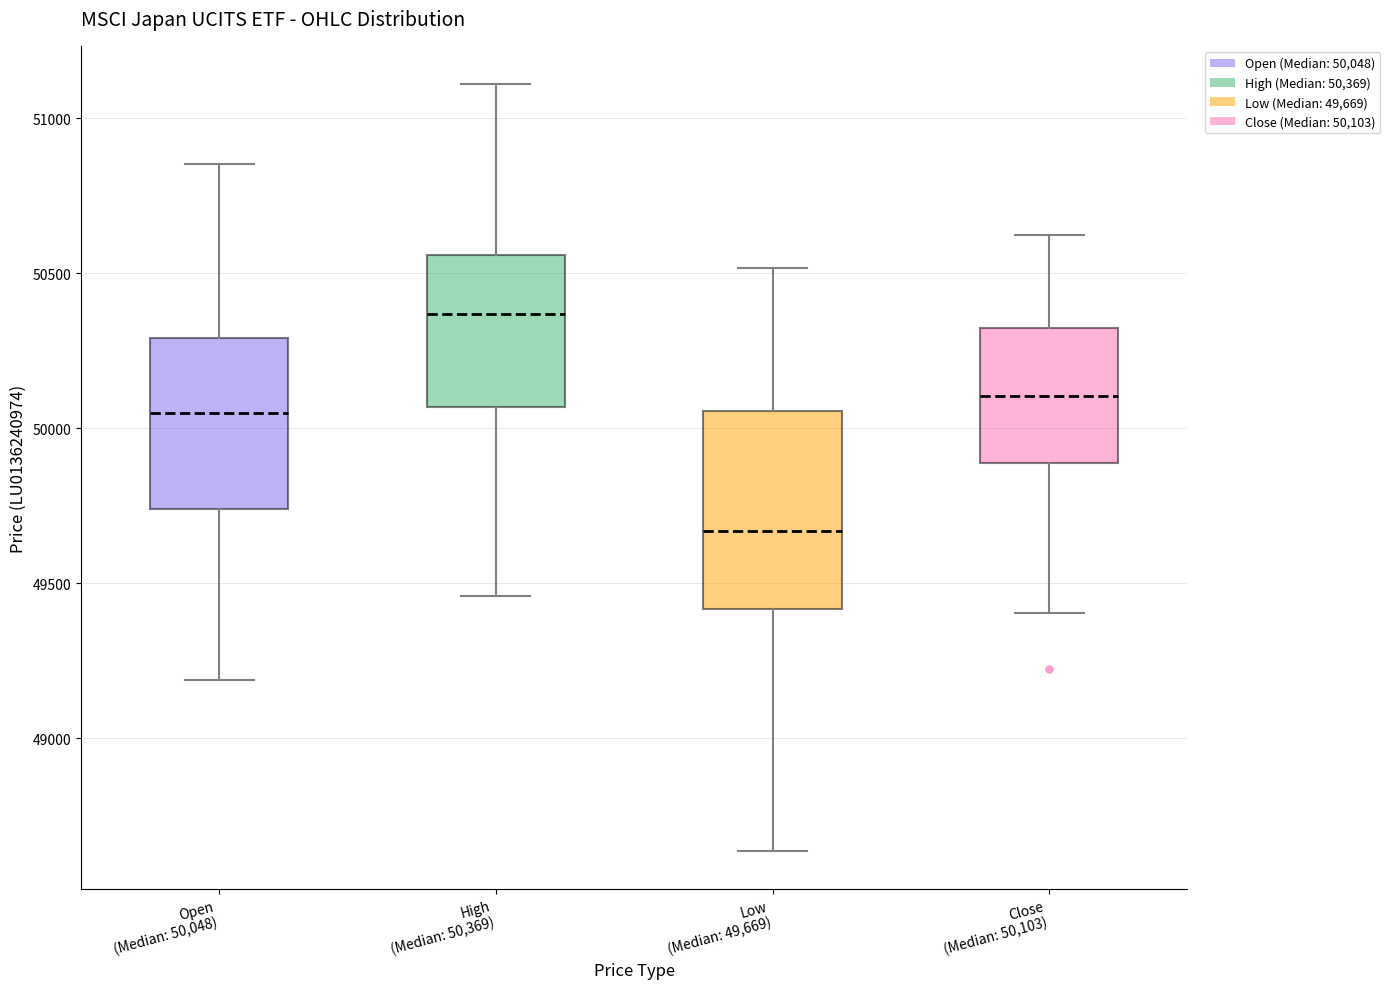

Where does the lower whisker of the box for Low (Median: 49,669) end on the y-axis? The values are not printed on the chart, so give them approximately, as read against the axis.

48650